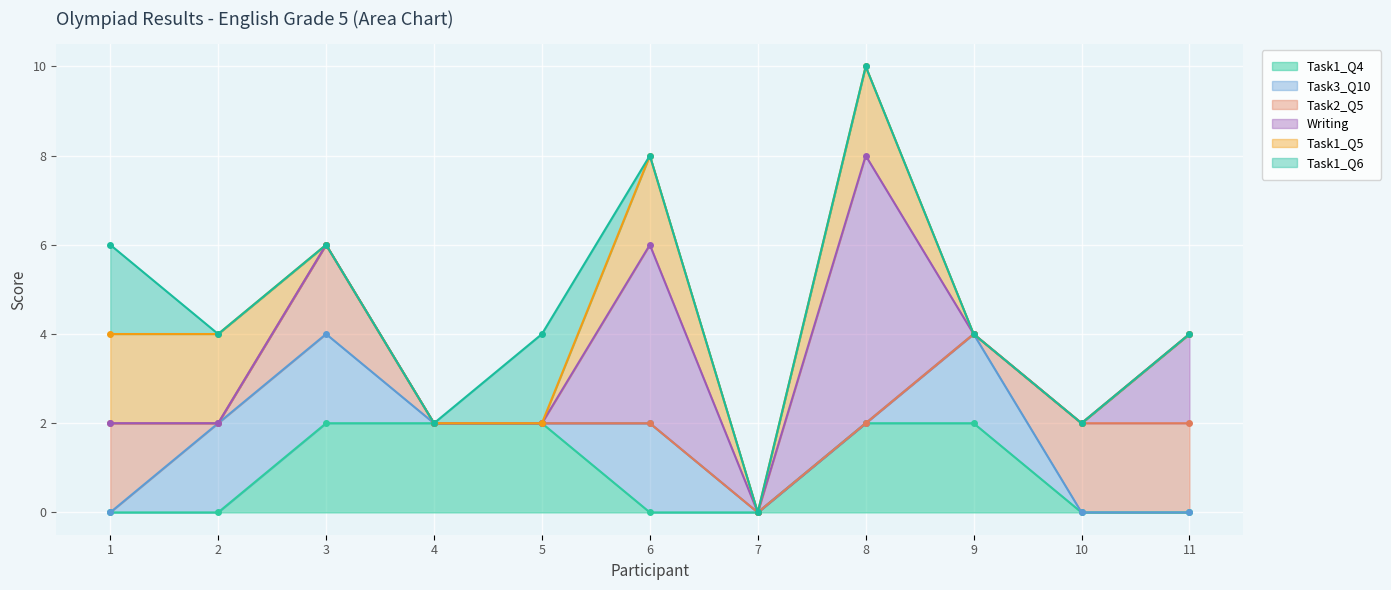

True or false: Writing and Task3_Q10 intersect in this chart.

True